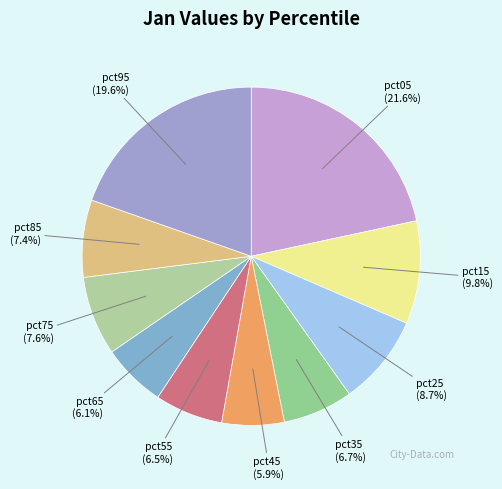

What percentage is NOT represented by pct95?

80.4%